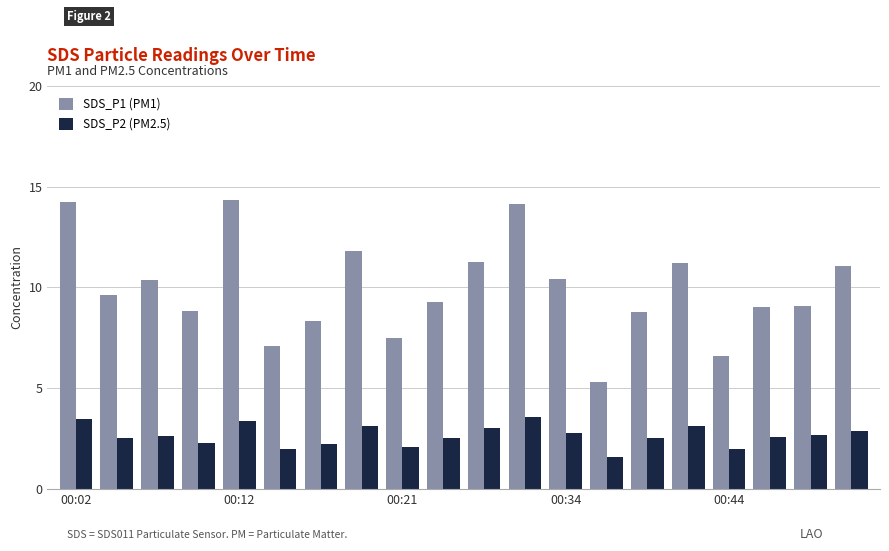

What is the highest value of the SDS_P2 (PM2.5) series?

3.6